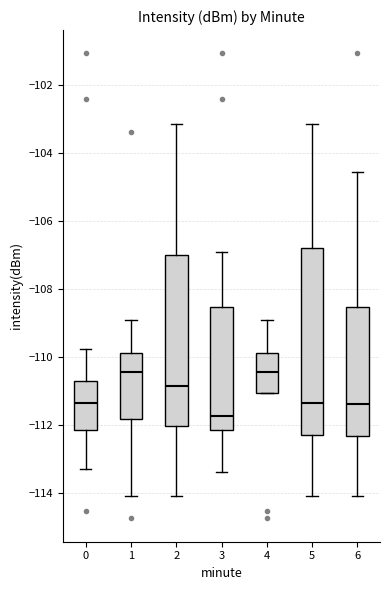

Reading left to right, transcribe this box plot: for each box, give where its median line is, the range the box spans, and where its two whiskers end, as read against the y-axis. The values are not printed on the chart, so give them approximately, as read against the axis.

0: median -111.4, box -112.2 to -110.8, whiskers -113.2 to -109.8
1: median -110.4, box -111.8 to -109.8, whiskers -114.0 to -108.8
2: median -110.8, box -112.0 to -107.0, whiskers -114.0 to -103.2
3: median -111.8, box -112.2 to -108.6, whiskers -113.4 to -107.0
4: median -110.4, box -111.0 to -109.8, whiskers -111.0 to -108.8
5: median -111.4, box -112.2 to -106.8, whiskers -114.0 to -103.2
6: median -111.4, box -112.4 to -108.6, whiskers -114.0 to -104.6